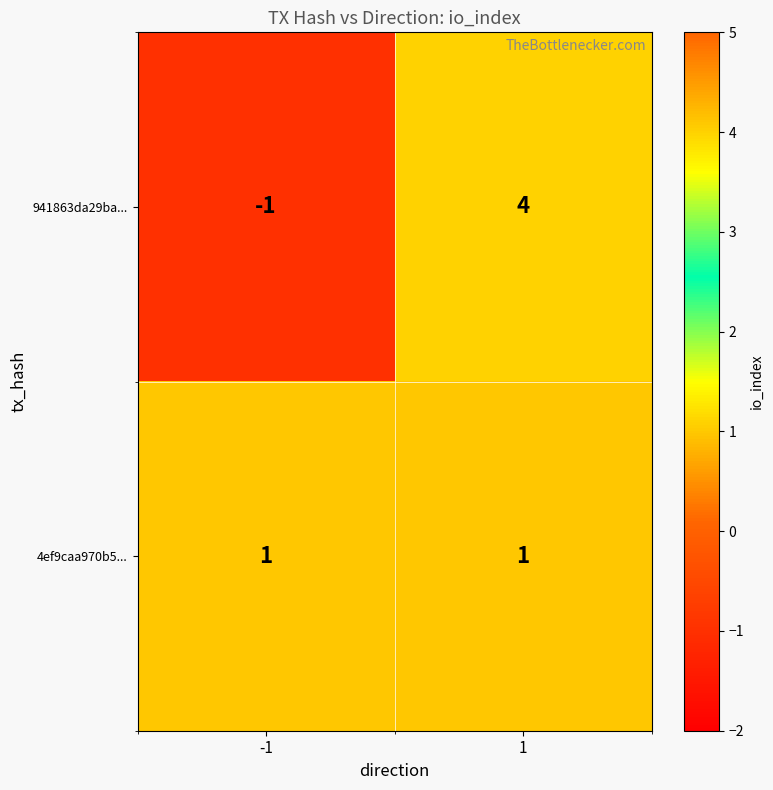

At how many categories does at least one series exceed 2?

1